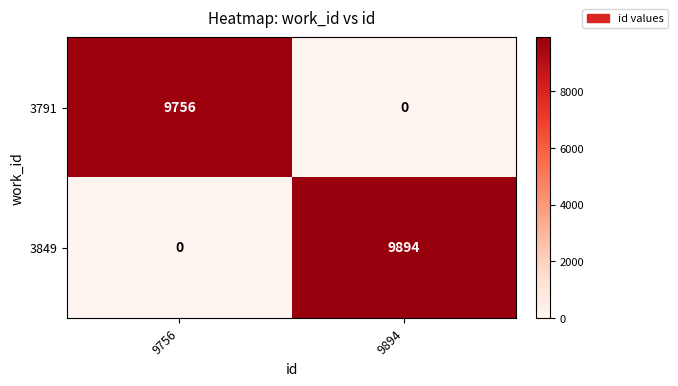

What is the approximate value of 3849 at 9894, to the nearest 50?

9900